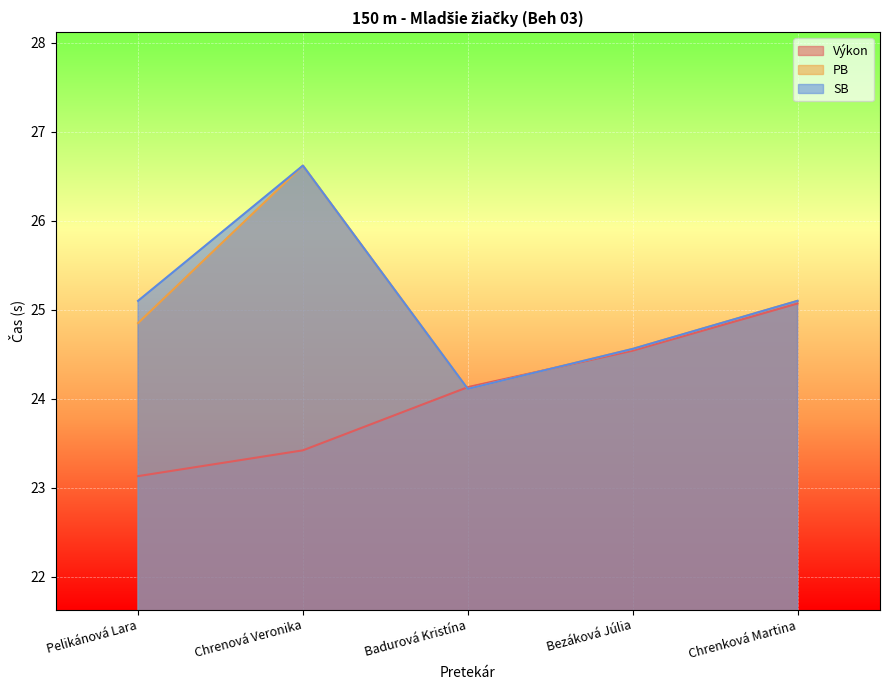

How many times do PB and Výkon cross each other?

2